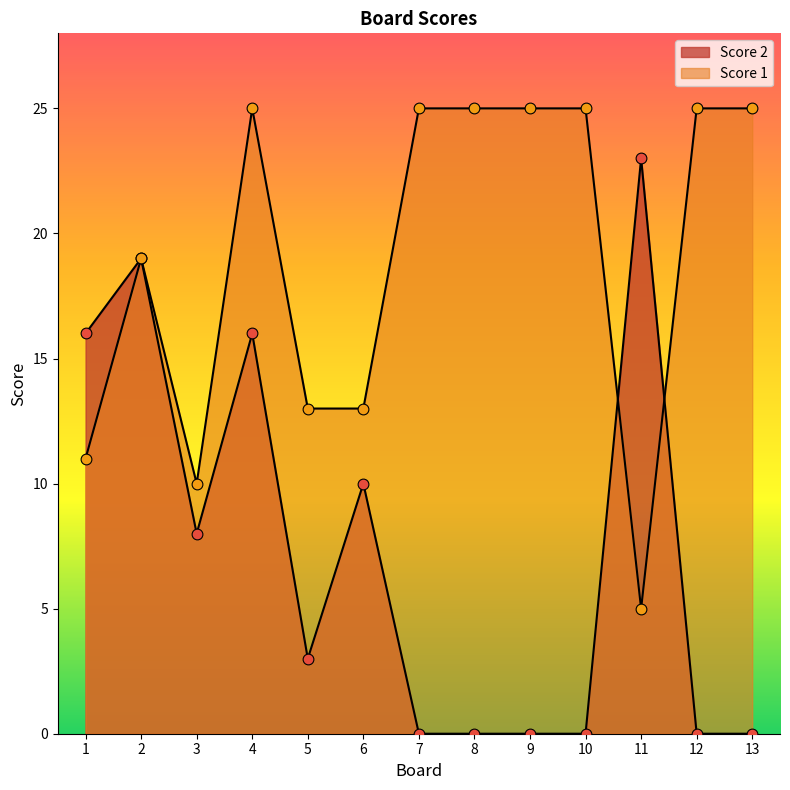

Which series has the largest total across all categories?

Score 1